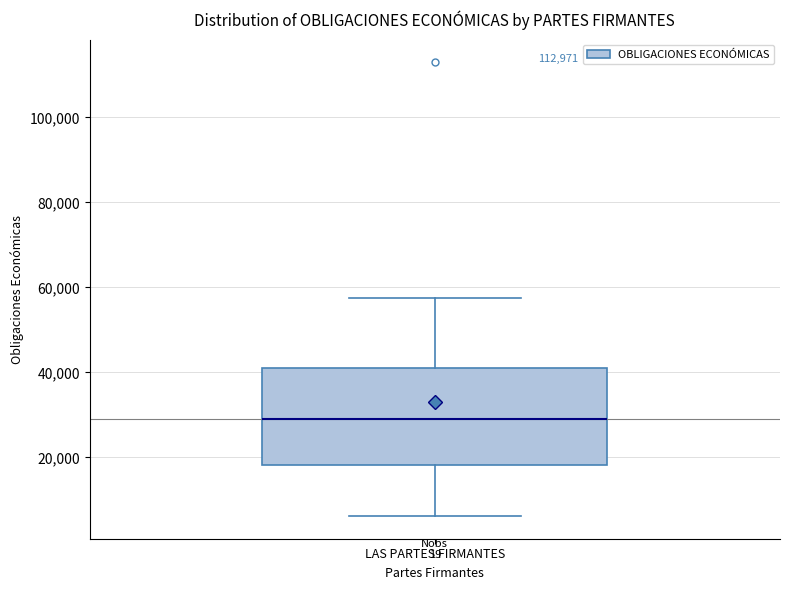

Read this box plot against the y-axis: the position of the median line, the range covered by the box, and the ends of both whiskers. The values are not printed on the chart, so give them approximately, as read against the axis.

median 28000, box 18000 to 42000, whiskers 6000 to 58000